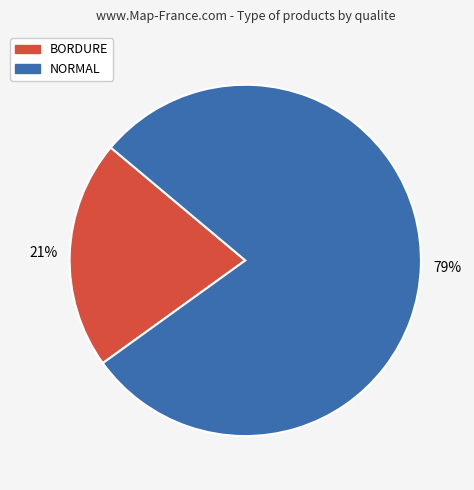

Rank the categories by value from lowest to highest.

BORDURE, NORMAL